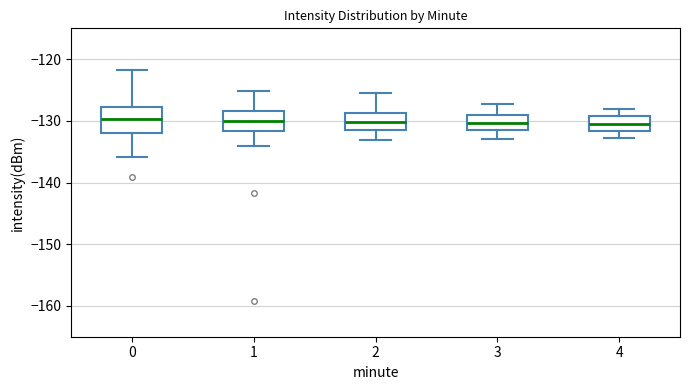

Where does the lower whisker of the box at x = 0 end on the y-axis? The values are not printed on the chart, so give them approximately, as read against the axis.

-136